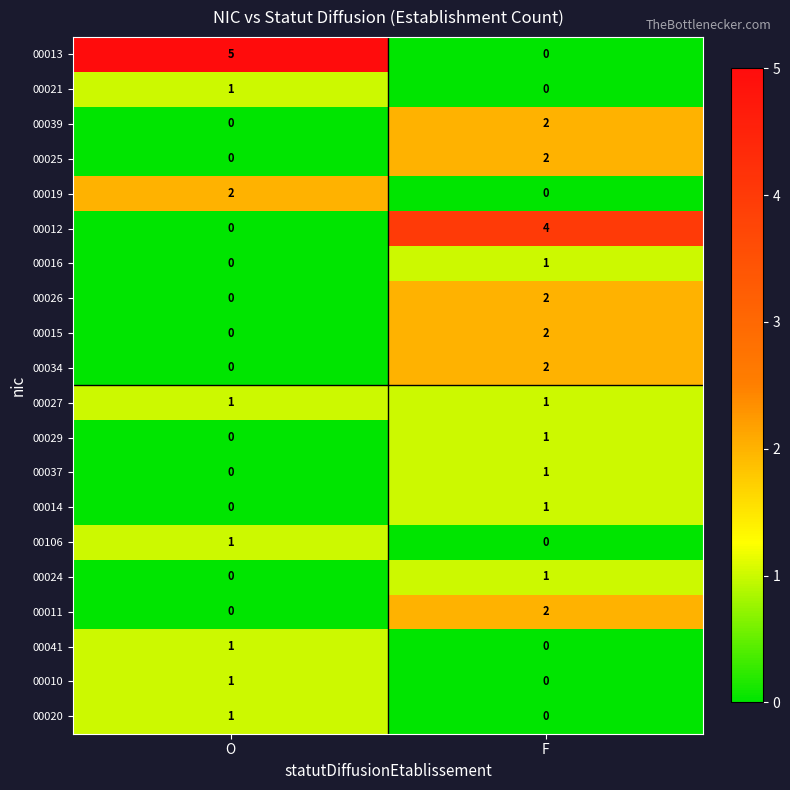

What is the spread (max minus min) of values at O?

5